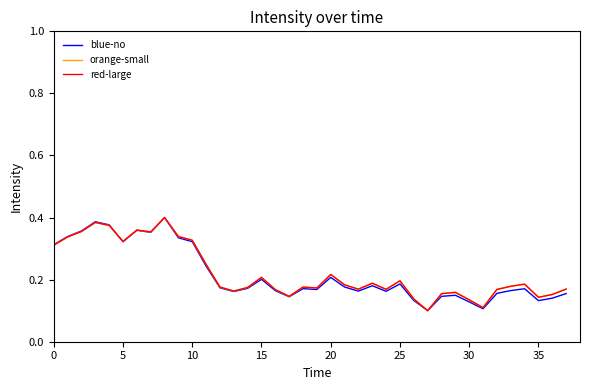

What value does the orange-small series have at 15?

0.2